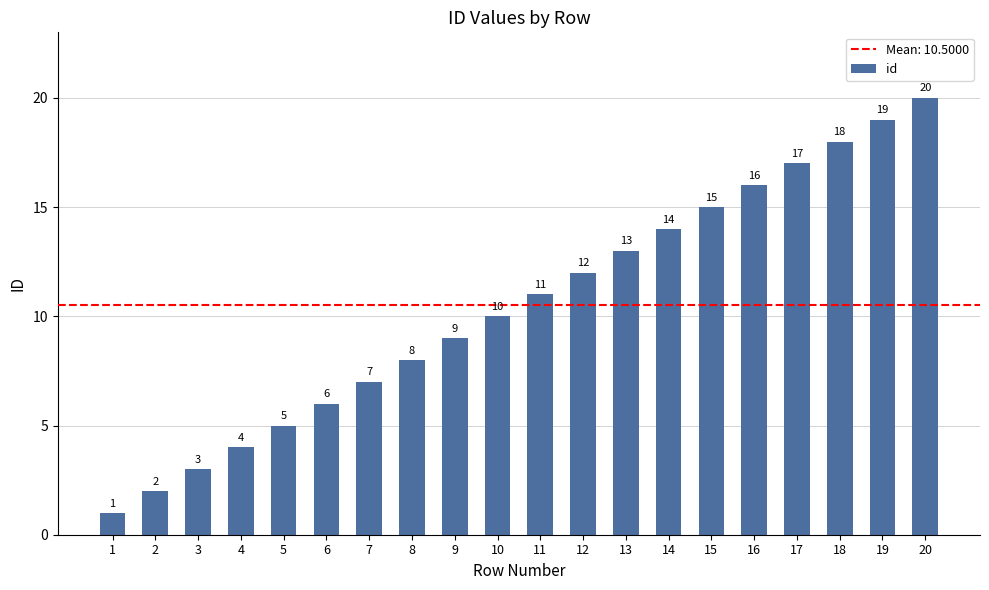

What is the difference between the maximum and minimum values?

19